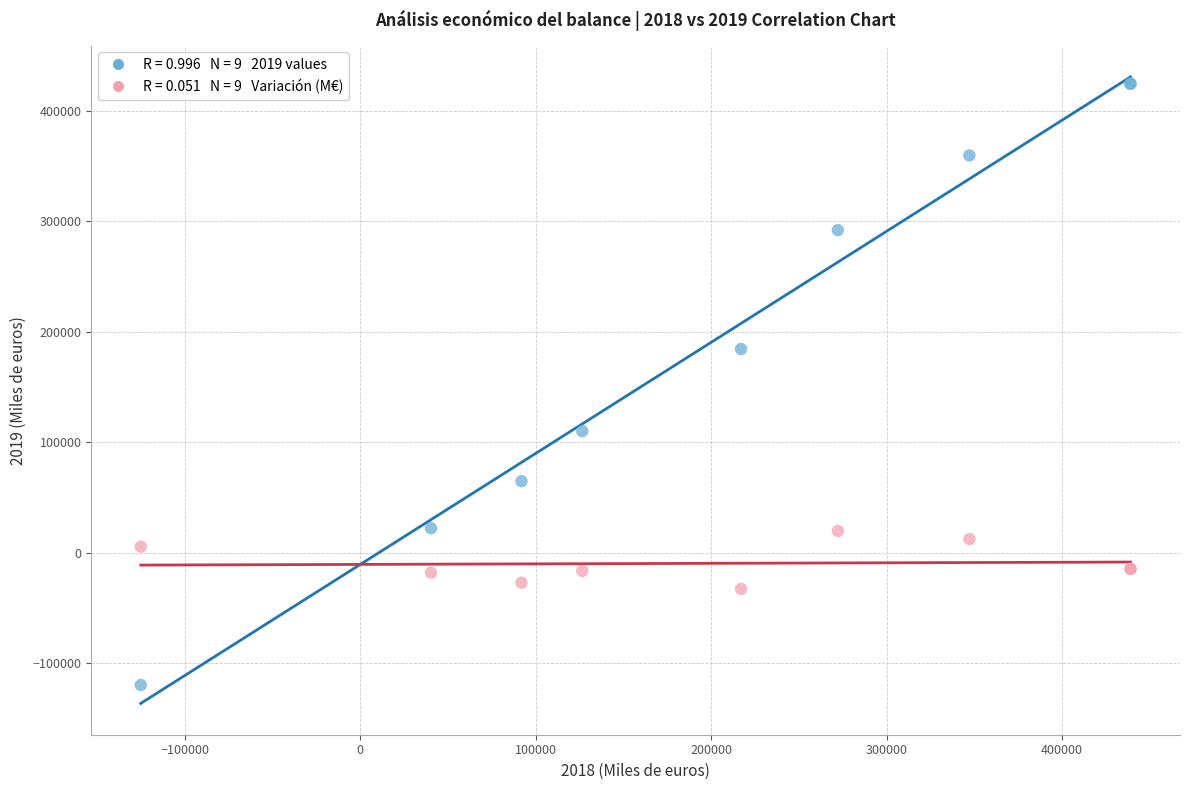

Across all series, what Y value is closest to 152491?

184470